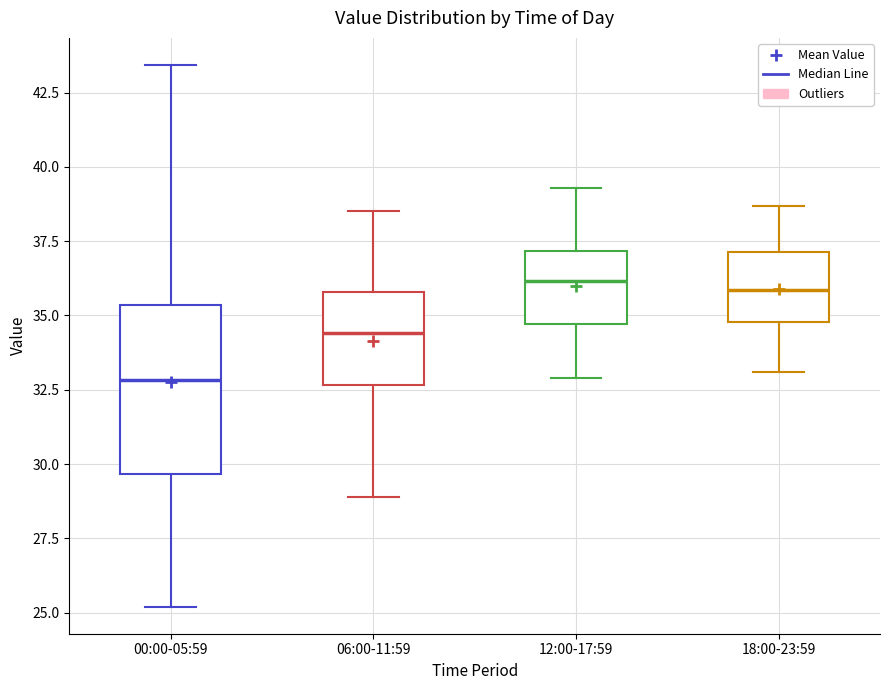

Reading left to right, read every box against the y-axis: the position of its median line, the range the box covers, and the ends of its whiskers. The values are not printed on the chart, so give them approximately, as read against the axis.

00:00-05:59: median 33.0, box 29.5 to 35.5, whiskers 25.0 to 43.5
06:00-11:59: median 34.5, box 32.5 to 36.0, whiskers 29.0 to 38.5
12:00-17:59: median 36.0, box 34.5 to 37.0, whiskers 33.0 to 39.5
18:00-23:59: median 36.0, box 35.0 to 37.0, whiskers 33.0 to 38.5